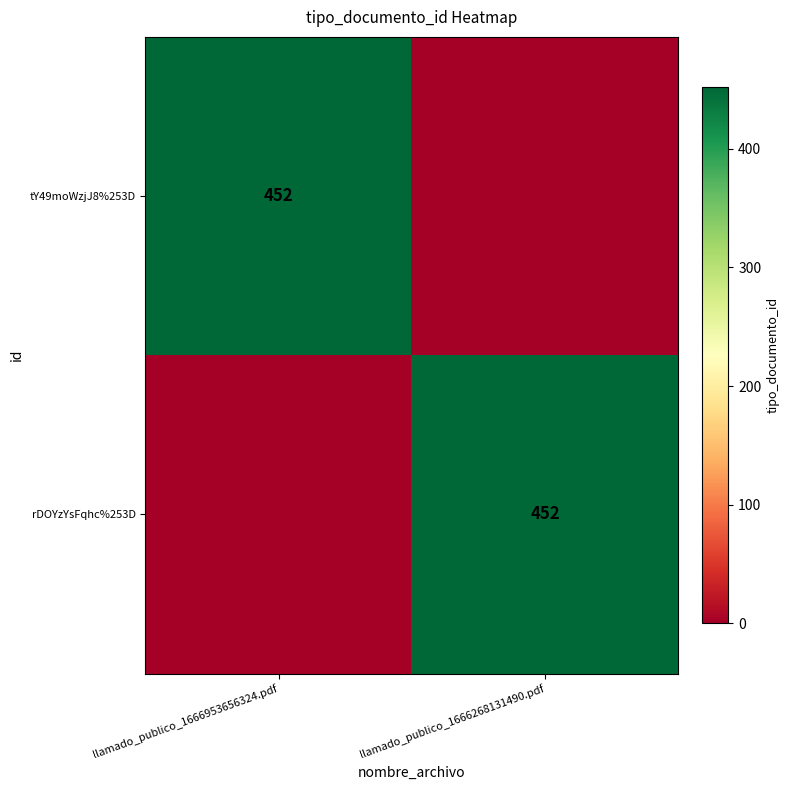

Which category has the highest value across all series?

llamado_publico_1666953656324.pdf